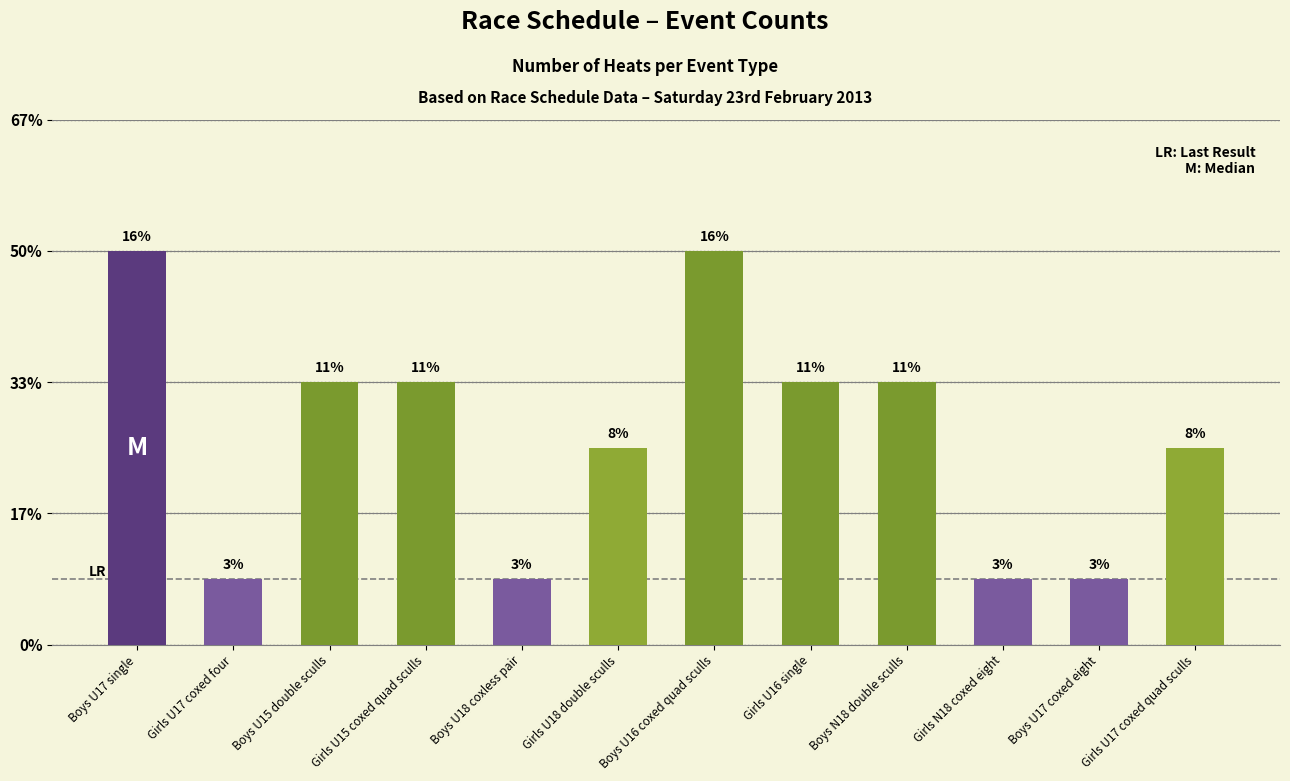

Which category has the highest value across all series?

Boys U17 single